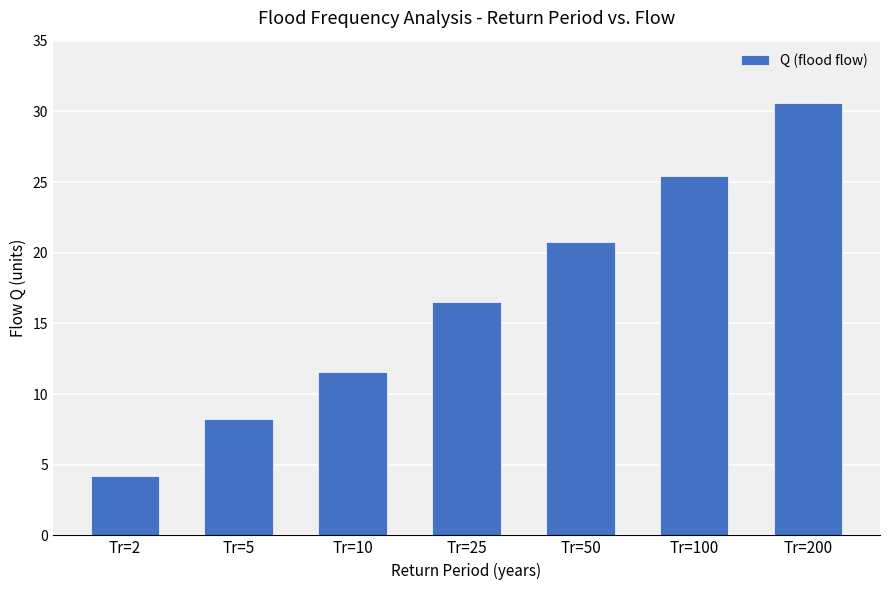

Reading right to left, list all the values displayed in this chart.

30.6	25.4	20.7	16.5	11.5	8.2	4.2